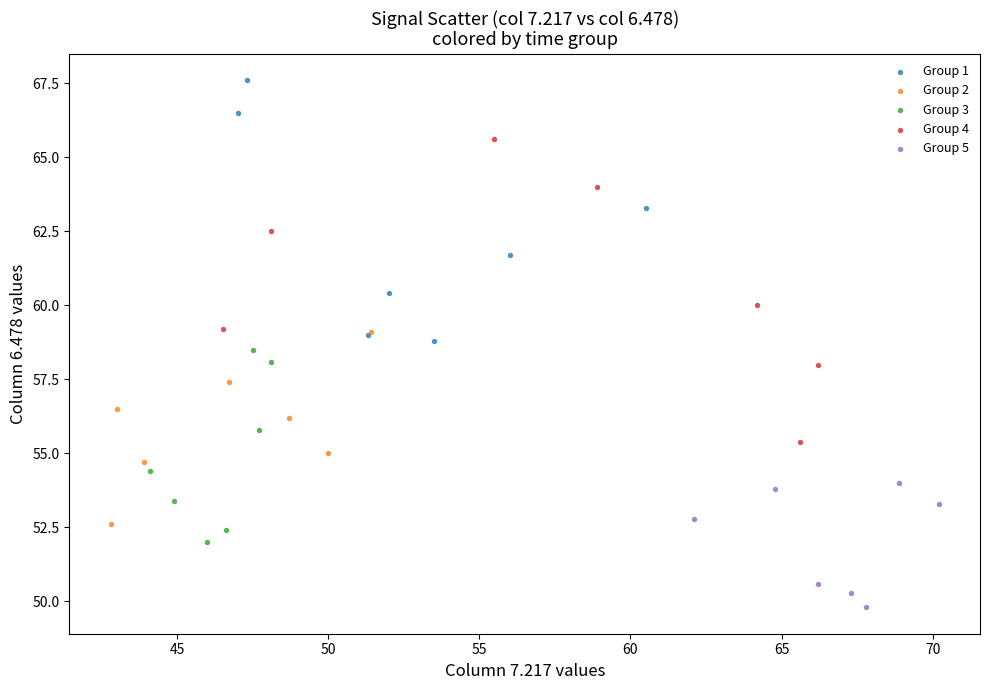

Which series contains the lowest Y value?

Group 5